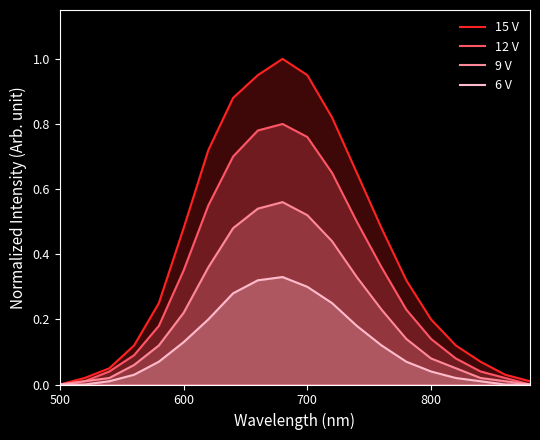

Which series has the largest range (max minus min)?

15 V